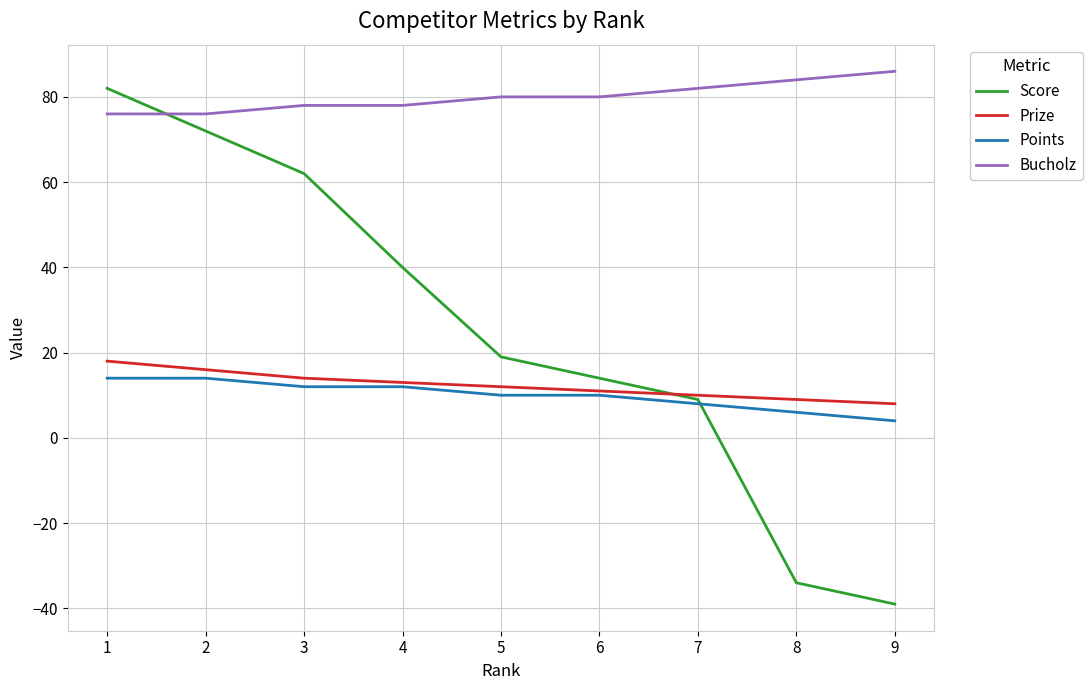

Count the number of categories in the chart.

9